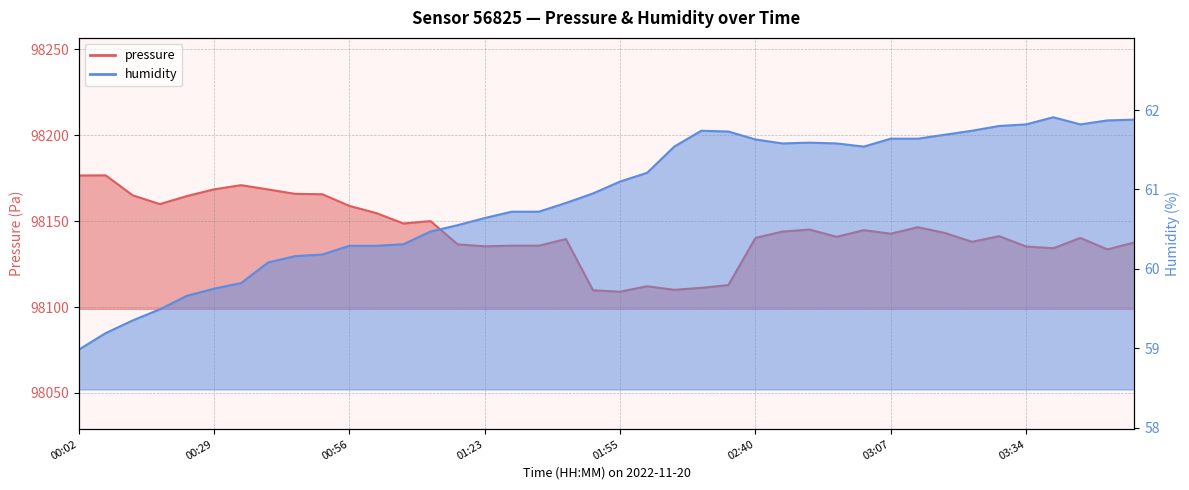

What is the highest value of the pressure series?

98176.7